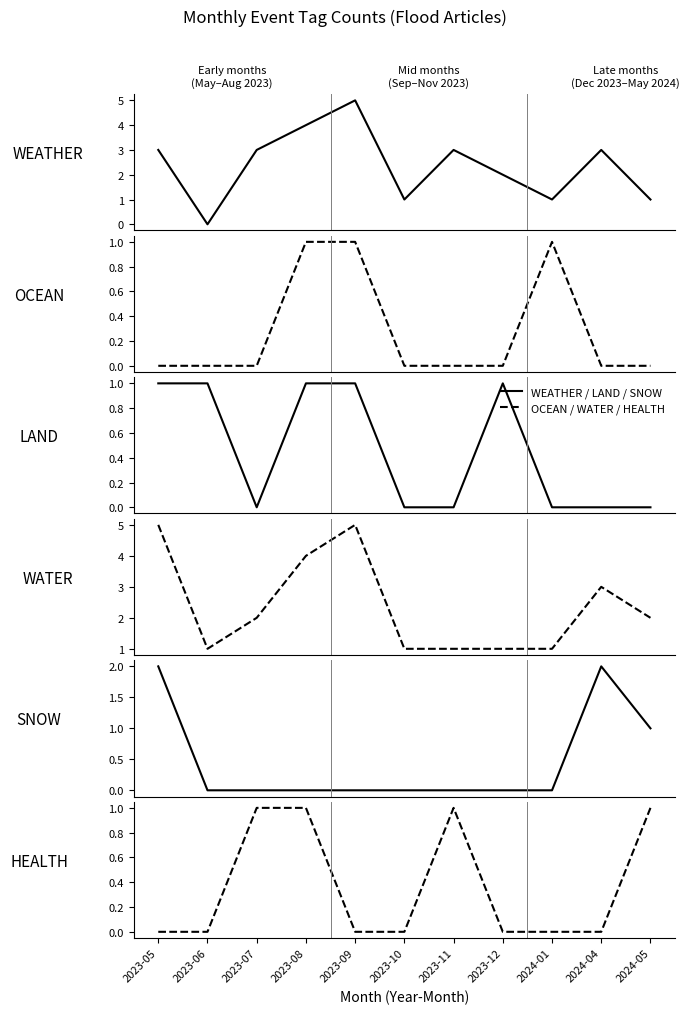

What is the greatest value displayed?

5